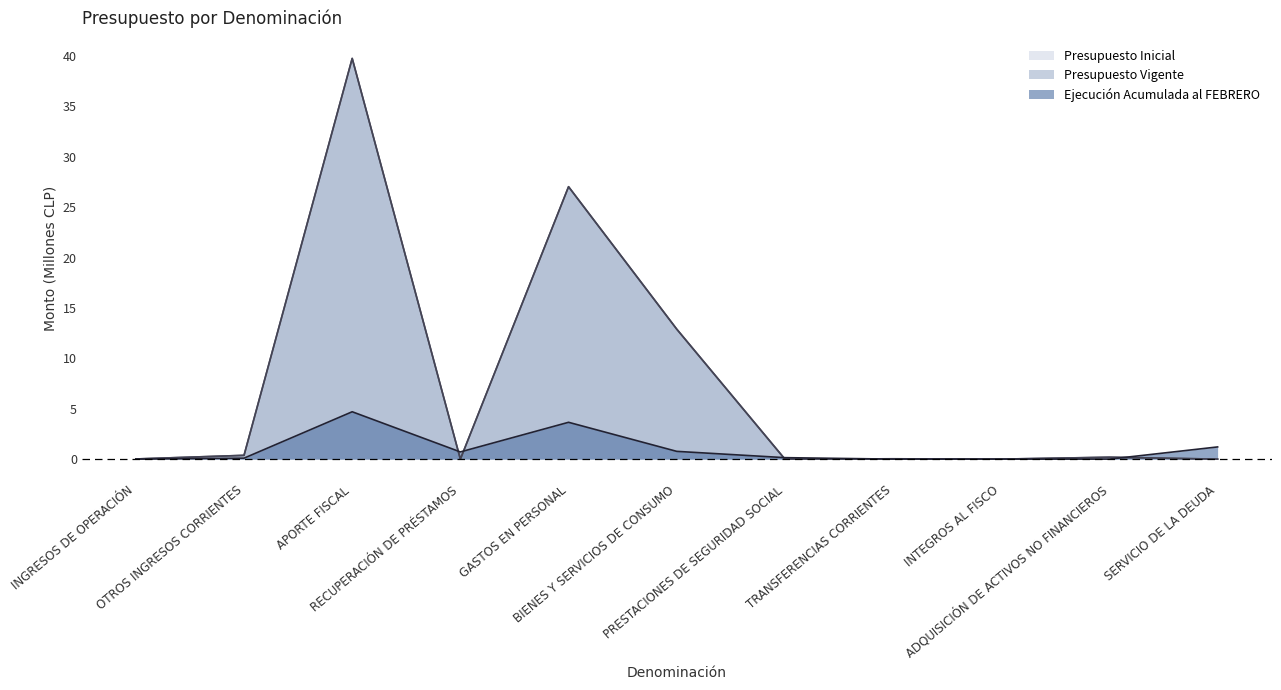

True or false: Presupuesto Vigente and Presupuesto Inicial cross at least once.

False